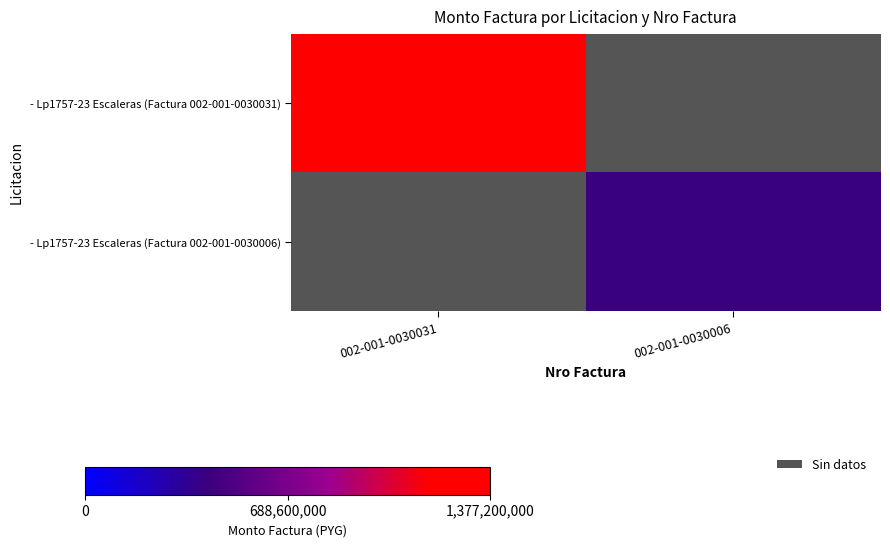

Between 002-001-0030031 and 002-001-0030006, which is larger?

002-001-0030031